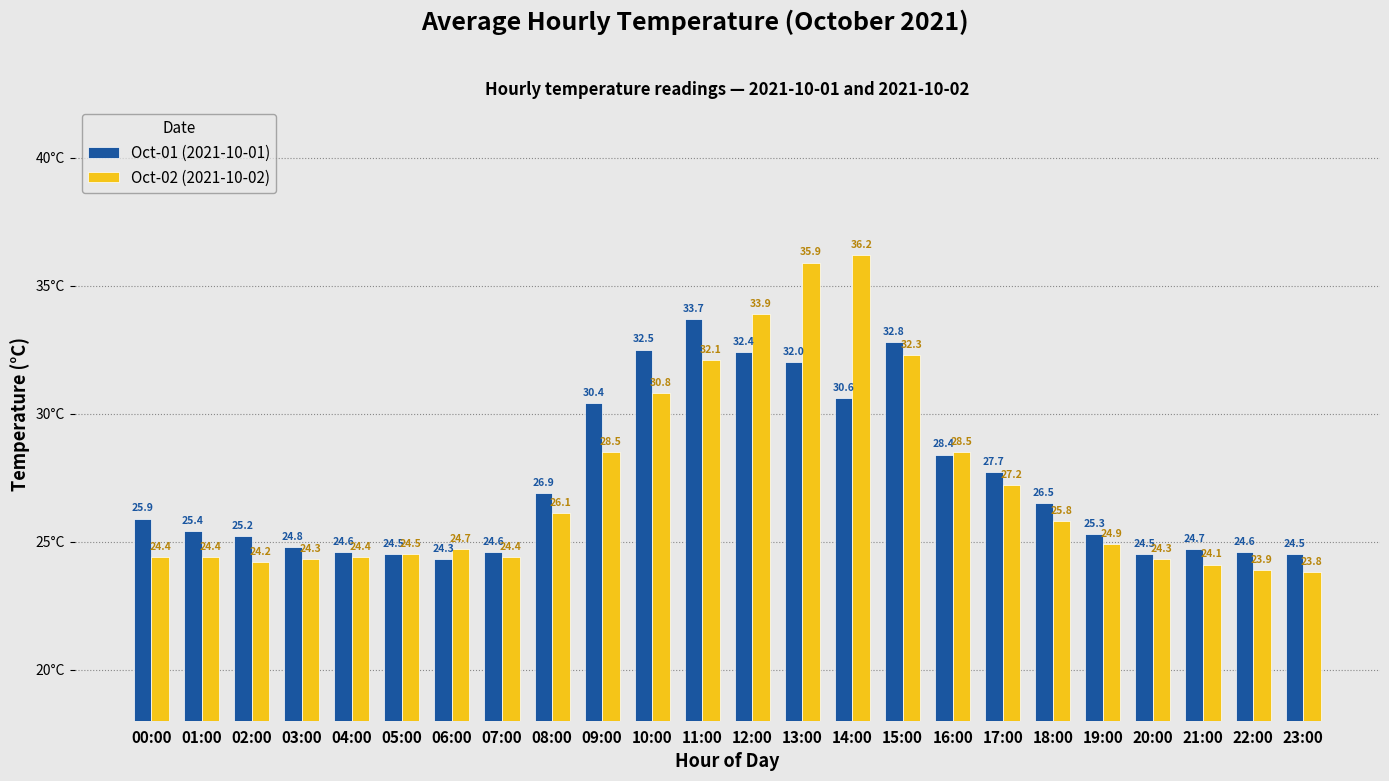

How many bars are there in each group?

2